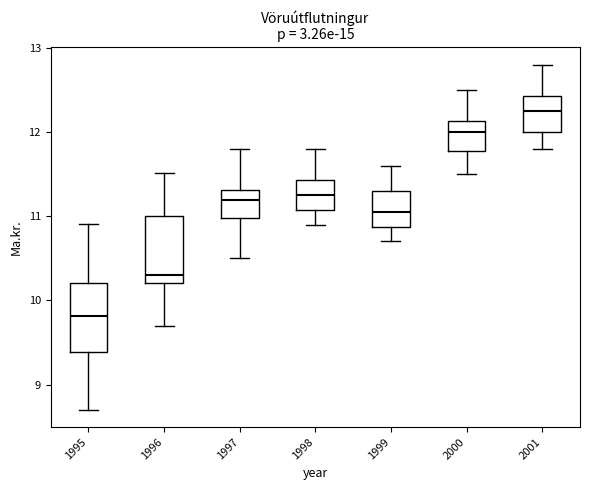

Reading left to right, read every box against the y-axis: the position of its median line, the range the box covers, and the ends of its whiskers. The values are not printed on the chart, so give them approximately, as read against the axis.

1995: median 9.8, box 9.4 to 10.2, whiskers 8.7 to 10.9
1996: median 10.3, box 10.2 to 11.0, whiskers 9.7 to 11.5
1997: median 11.2, box 11.0 to 11.3, whiskers 10.5 to 11.8
1998: median 11.3, box 11.1 to 11.4, whiskers 10.9 to 11.8
1999: median 11.1, box 10.9 to 11.3, whiskers 10.7 to 11.6
2000: median 12.0, box 11.8 to 12.1, whiskers 11.5 to 12.5
2001: median 12.3, box 12.0 to 12.4, whiskers 11.8 to 12.8